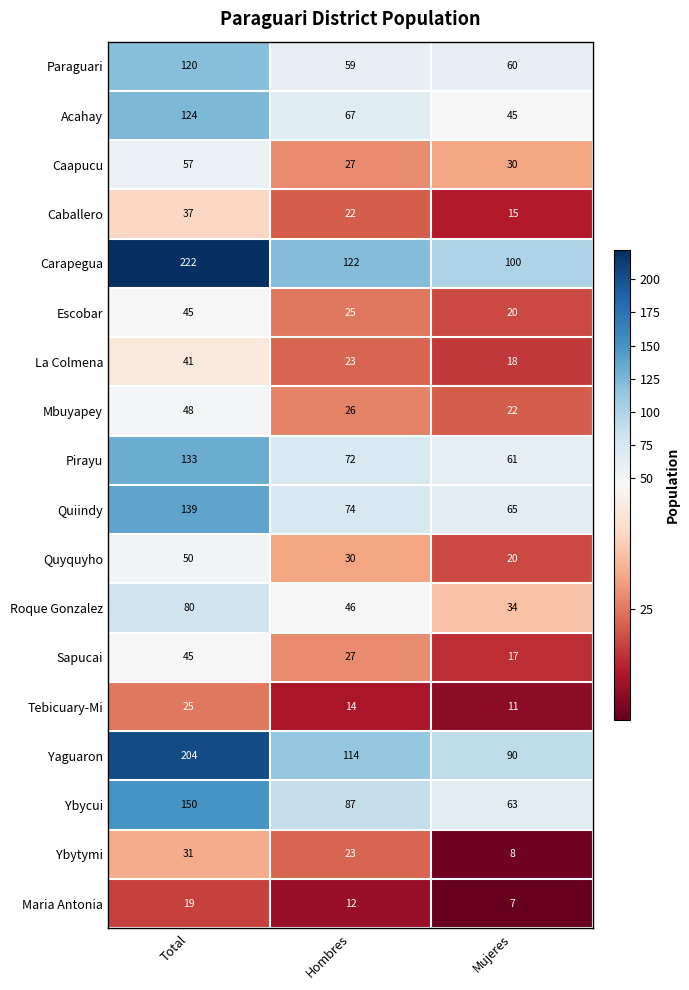

List the labels in order of Quyquyho value, largest first.

Total, Hombres, Mujeres